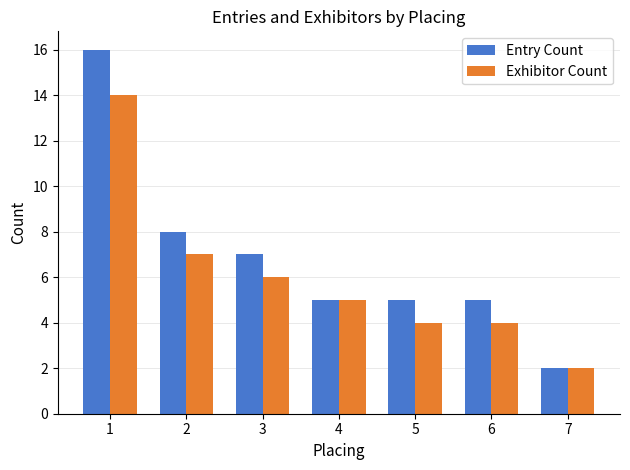

What is the difference between the maximum and second lowest values in the Exhibitor Count series?

10